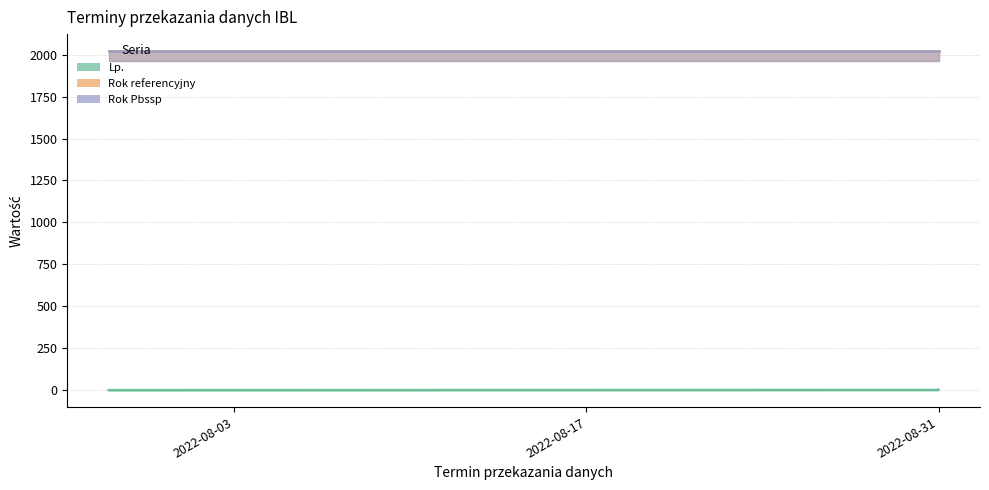

What is the total value across all series at 2022-07-29?

4043